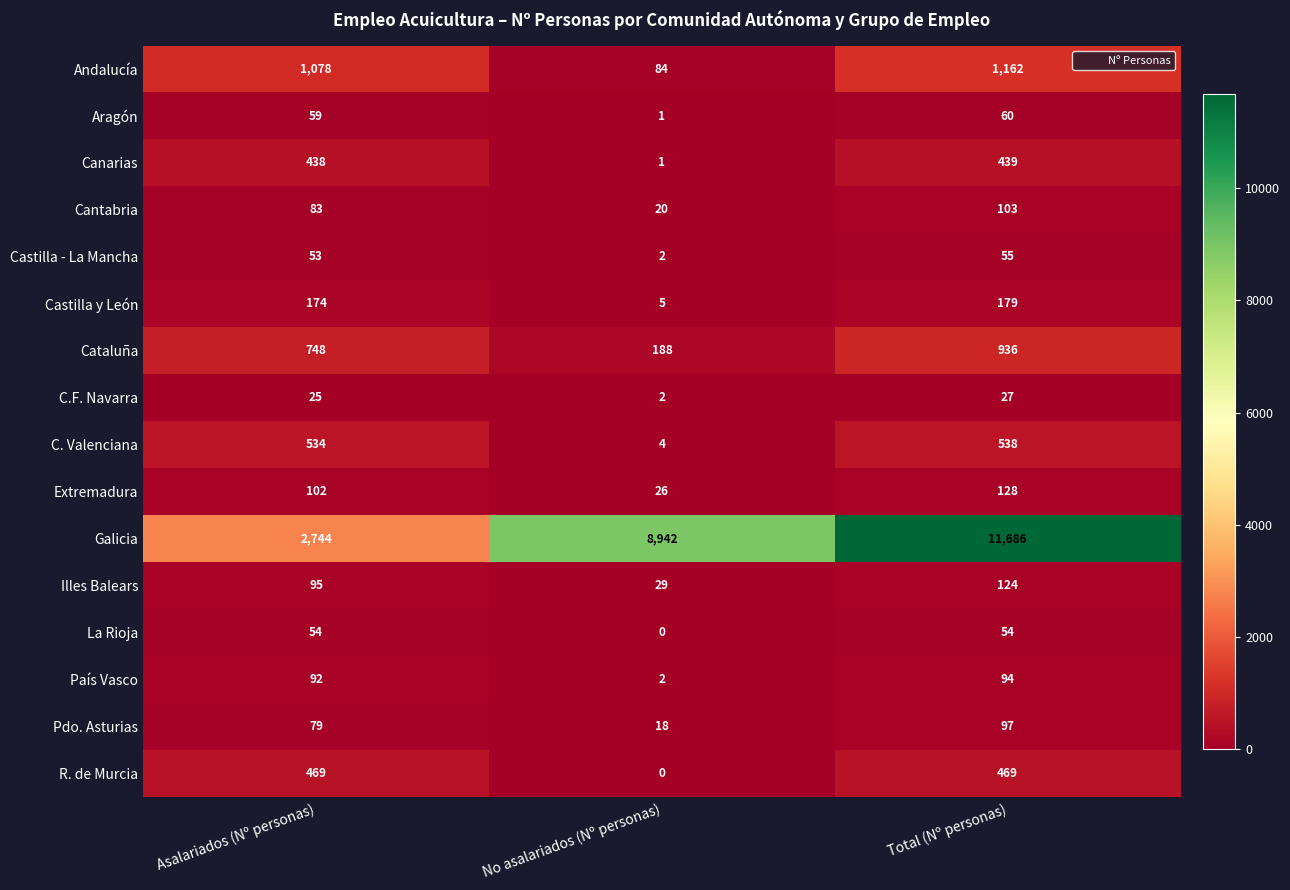

How many series are shown in this chart?

16